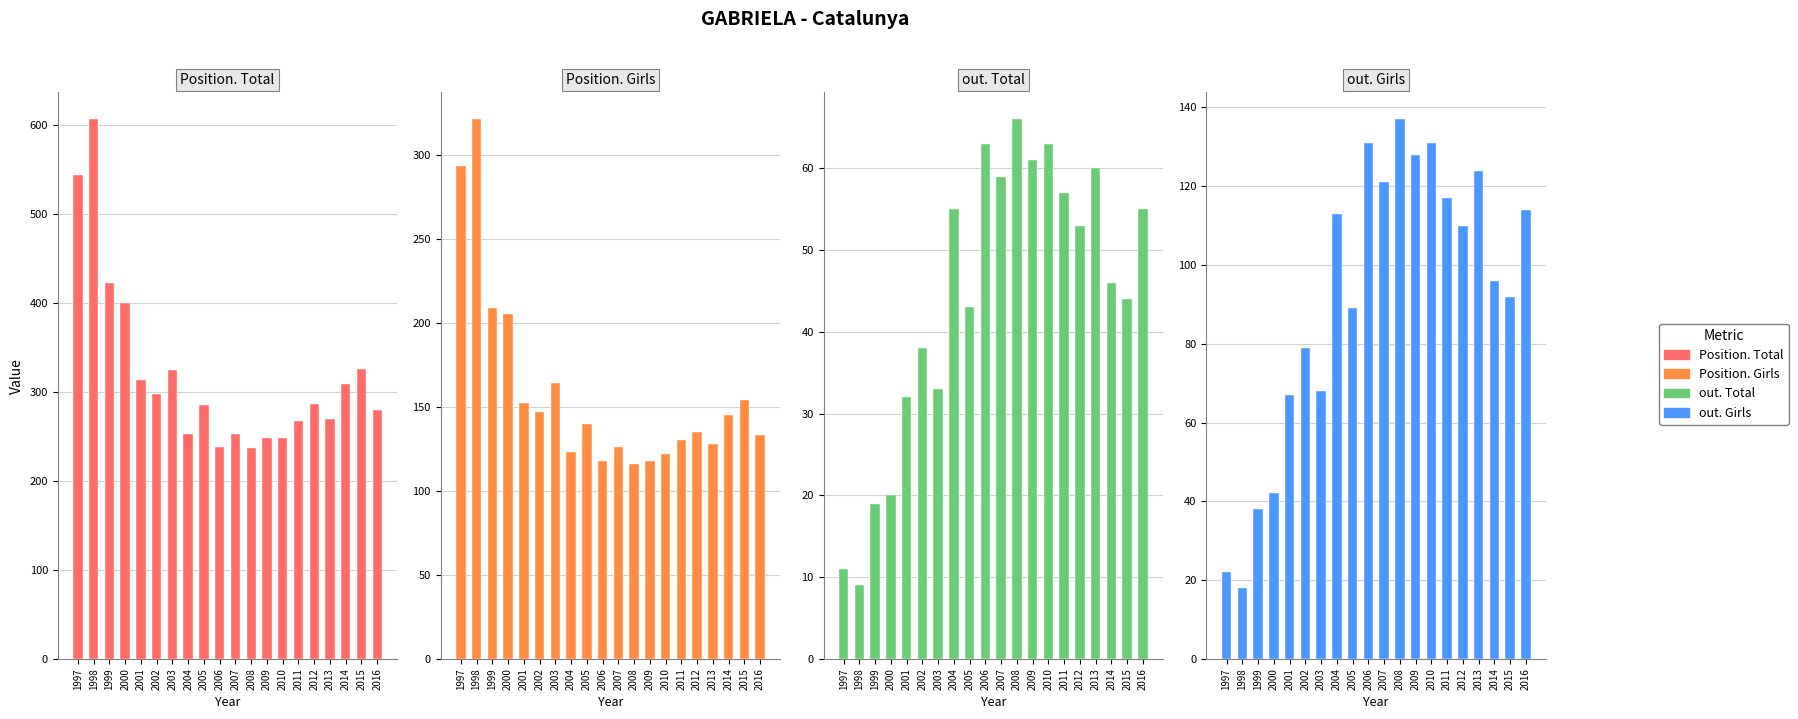

What is the value of the Position. Girls bar at the 8th from the left?

123